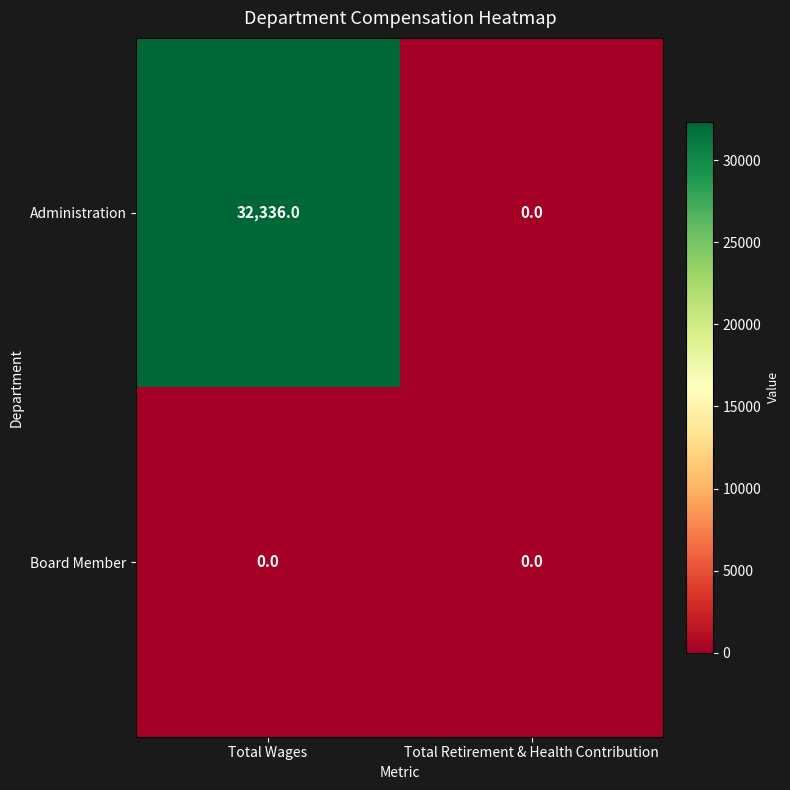

Rank the series by their maximum value, from lowest to highest.

Board Member, Administration